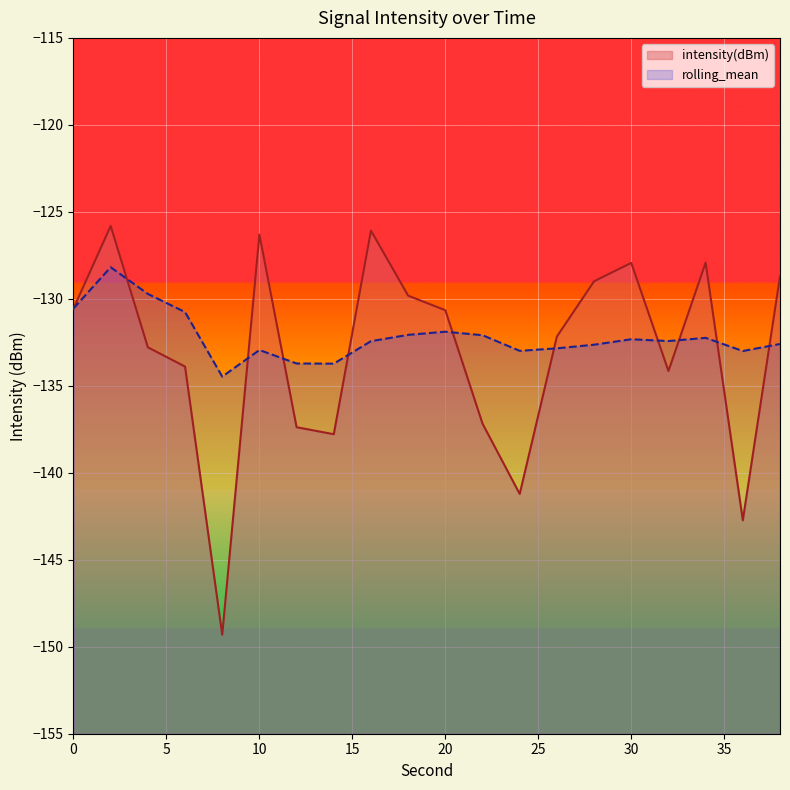

What value does the rolling_mean series have at 22?

-132.1